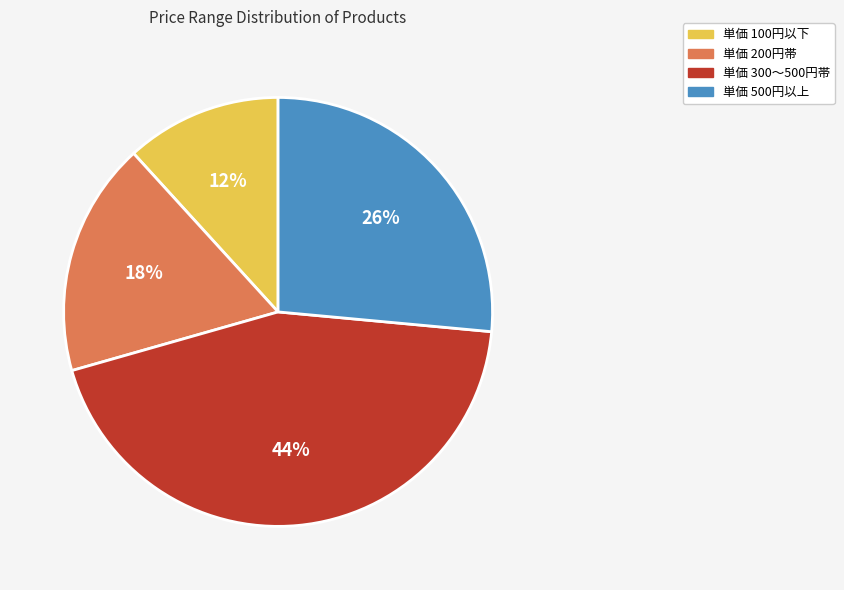

Which category has the biggest portion of the pie?

単価 300～500円帯